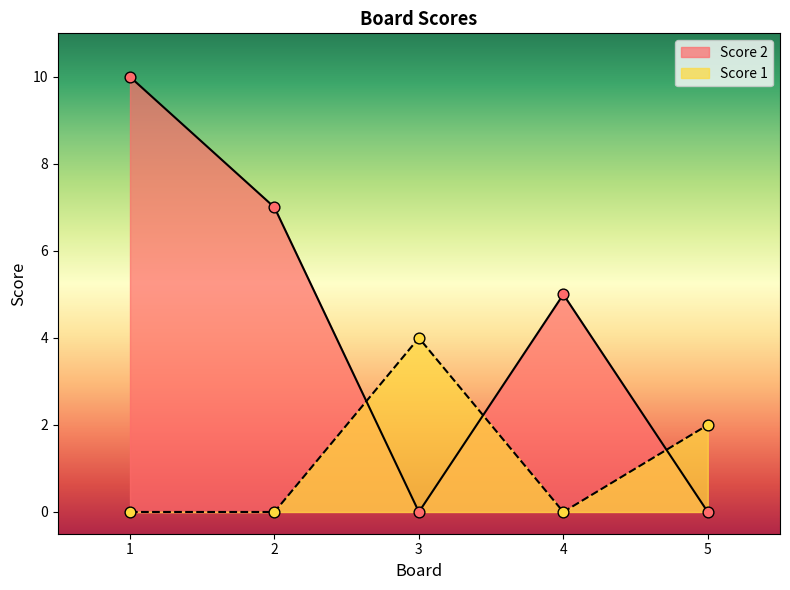

What is the total value across all series at 2?

7